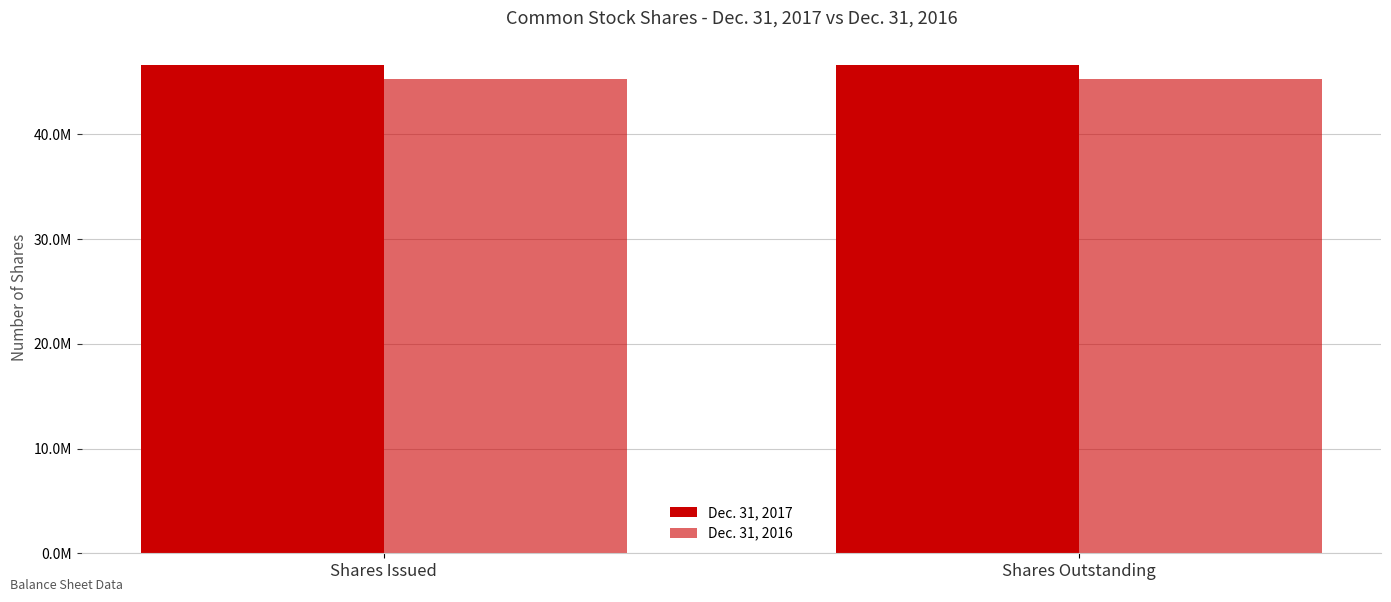

Reading left to right, what are all the values shown in this chart?

Dec. 31, 2017: Shares Issued=46617830	Shares Outstanding=46617830
Dec. 31, 2016: Shares Issued=45276137	Shares Outstanding=45276137